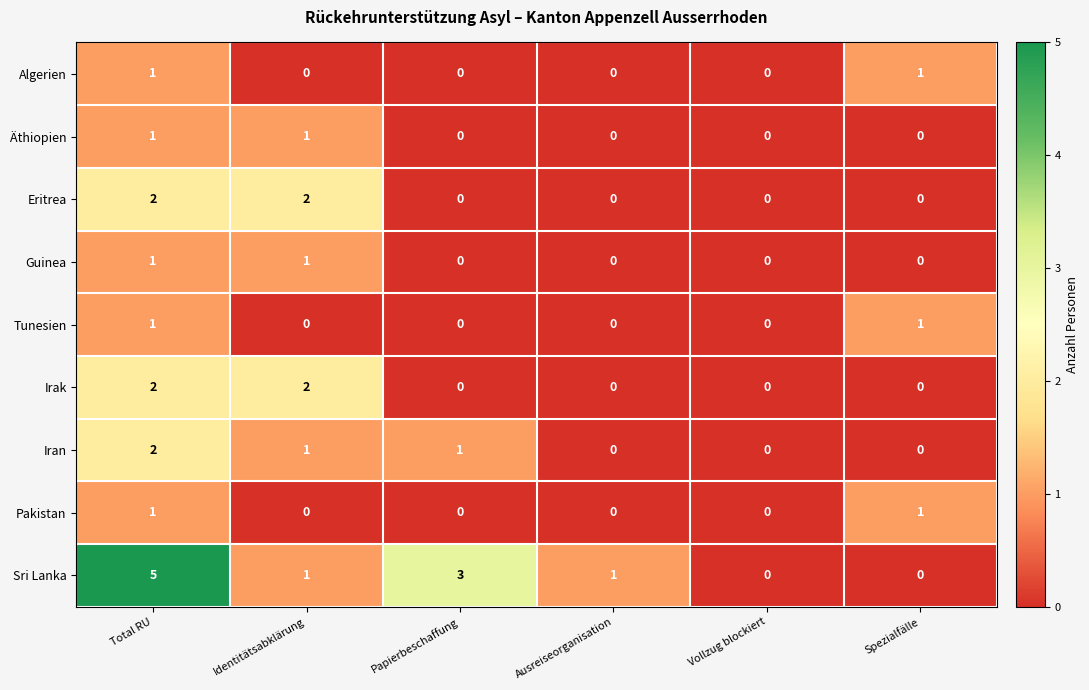

At which category is the sum across all series the highest?

Total RU